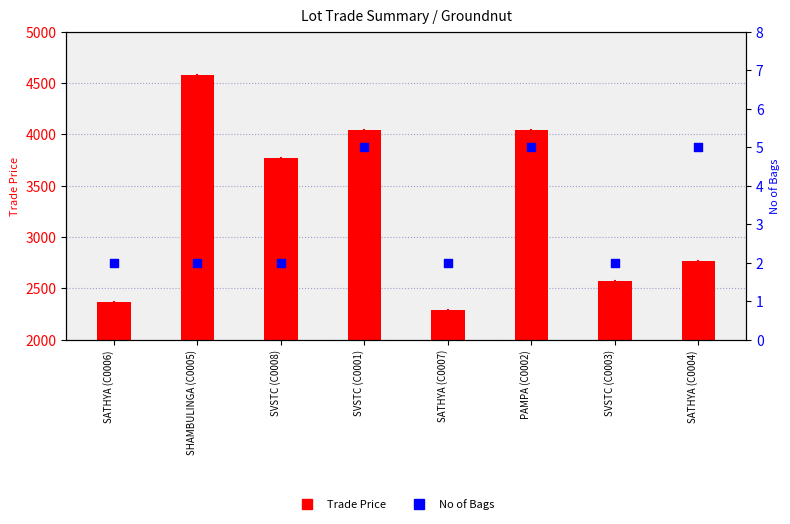

Which series reaches the minimum Y coordinate?

No of Bags